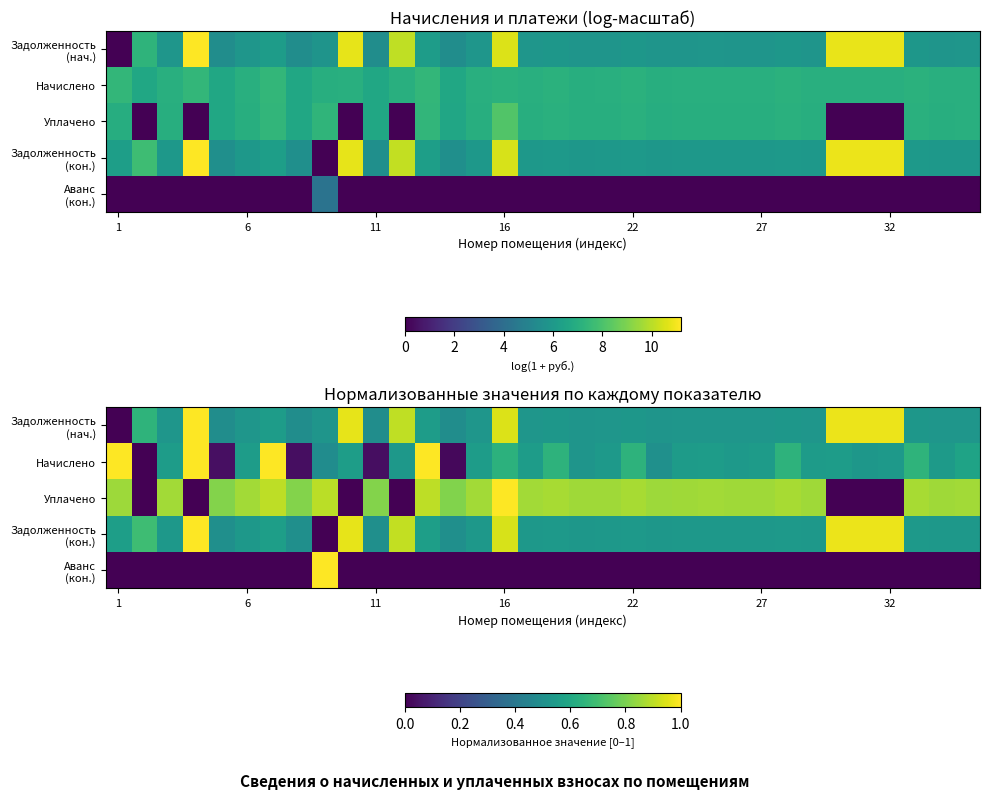

How many positive values does the Аванс (кон.) series have?

1